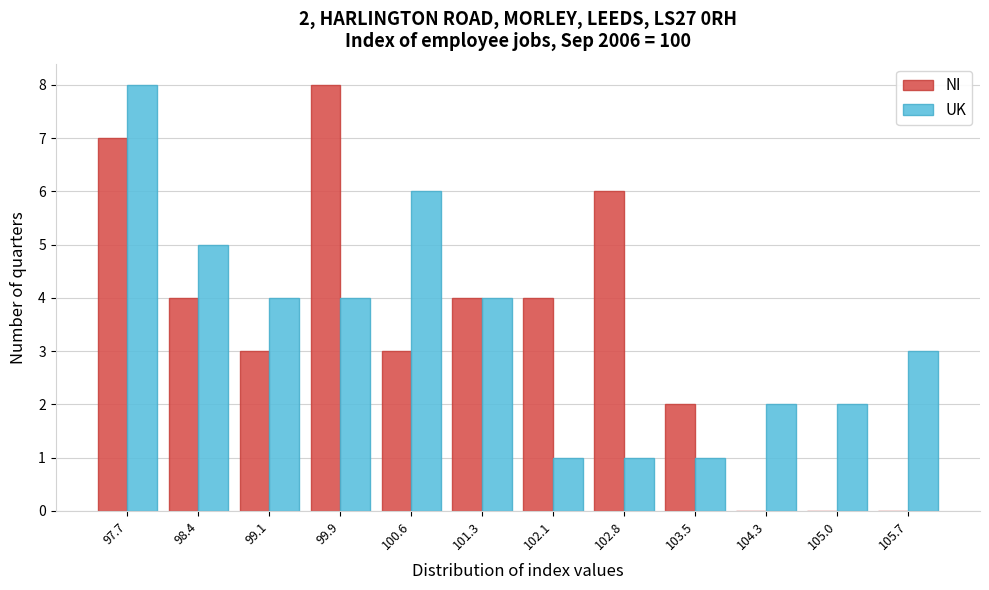

In the UK series, which range on the x-axis has the tallest bar?

97.3 to 98.0